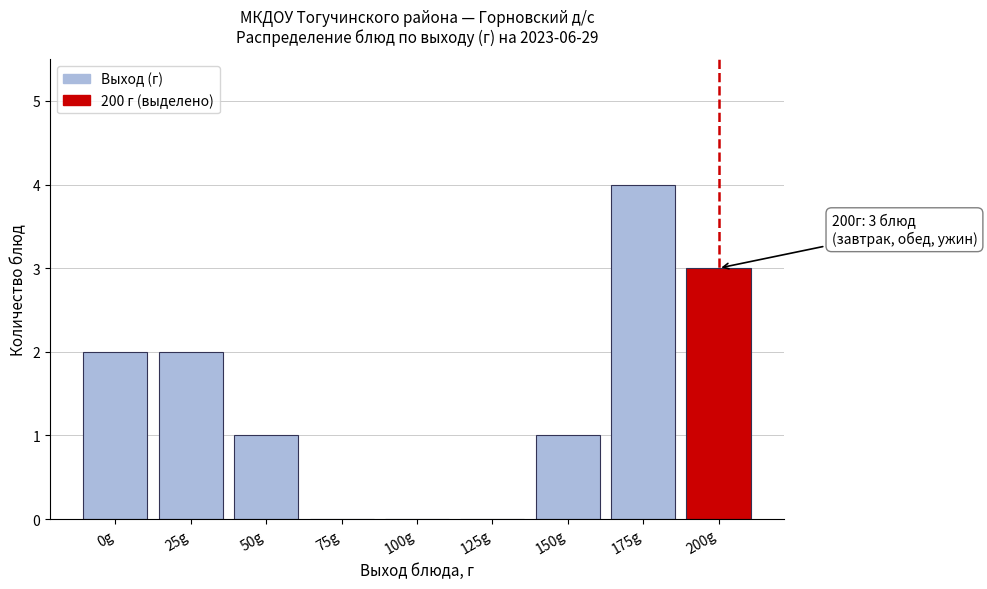

Reading left to right, extract all data points from this chart.

0g=2	25g=2	50g=1	75g=0	100g=0	125g=0	150g=1	175g=4	200g=3